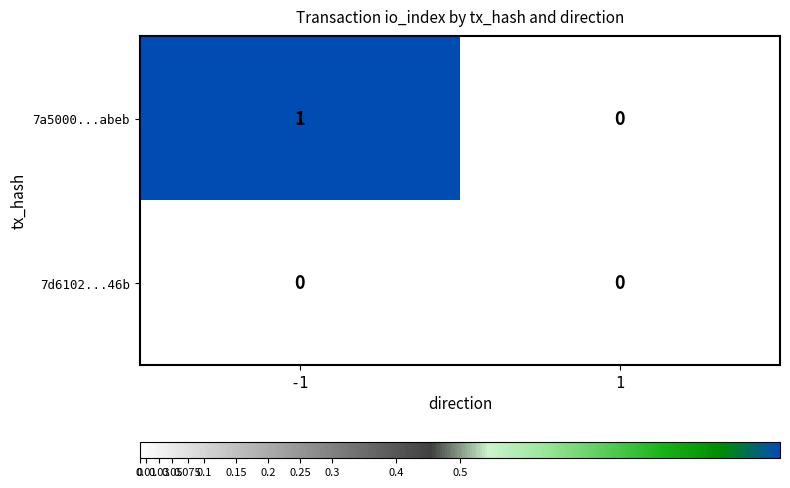

How many distinct data groups are displayed?

2